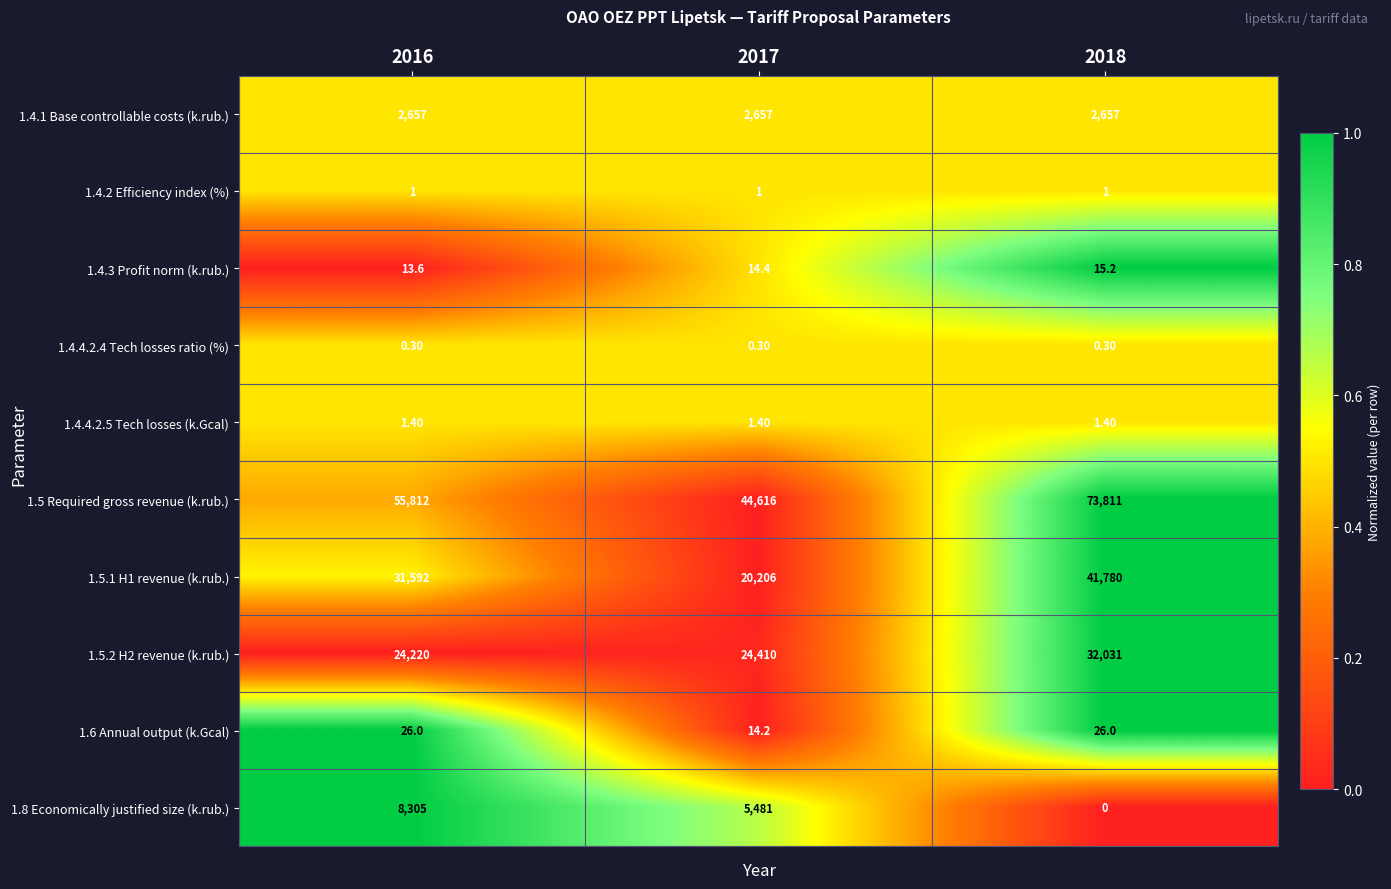

At how many categories does at least one series exceed 0?

3